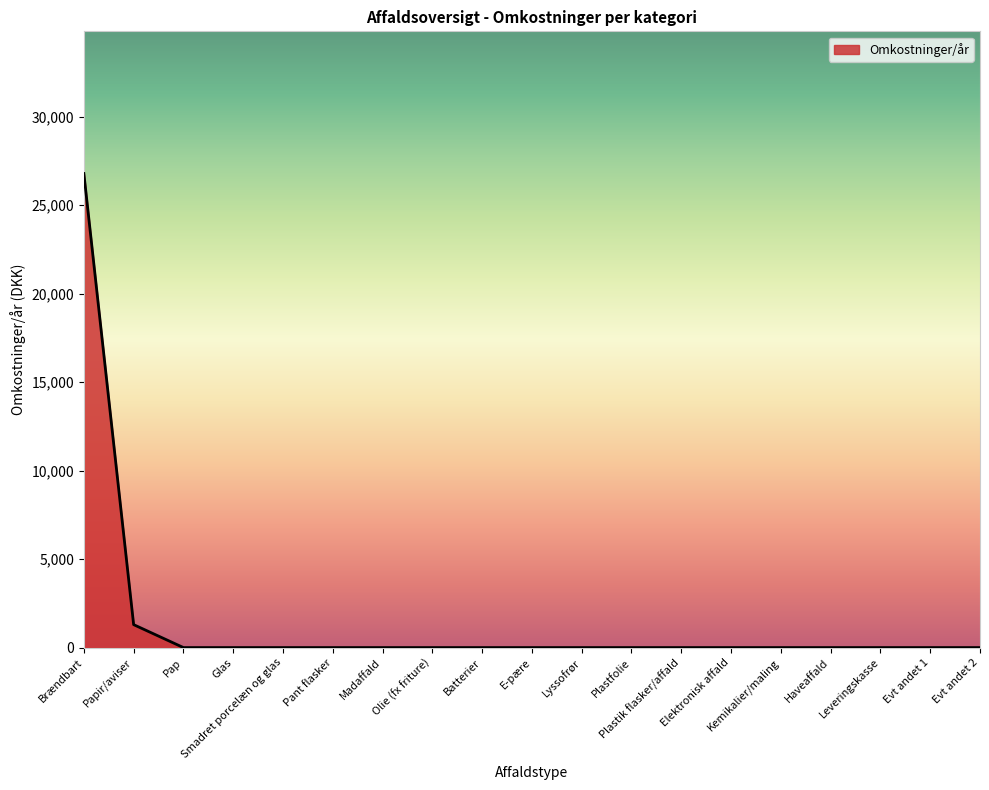

Reading right to left, list all the values displayed in this chart.

Evt andet 2=0	Evt andet 1=0	Leveringskasse=0	Haveaffald=0	Kemikalier/maling=0	Elektronisk affald=0	Plastik flasker/affald=0	Plastfolie=0	Lyssofrør=0	E-pære=0	Batterier=0	Olie (fx friture)=0	Madaffald=0	Pant flasker=0	Smadret porcelæn og glas=0	Glas=0	Pap=0	Papir/aviser=1296	Brændbart=26790